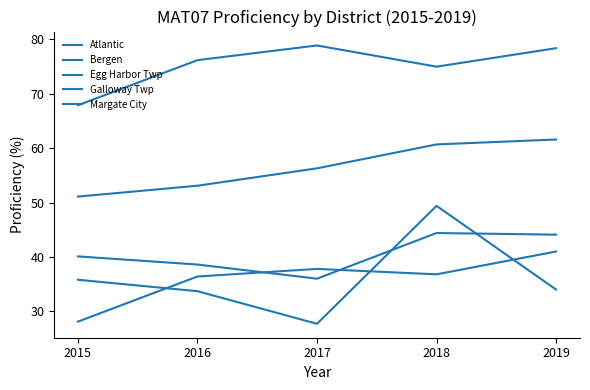

Does the chart display data point markers on the line(s)?

No